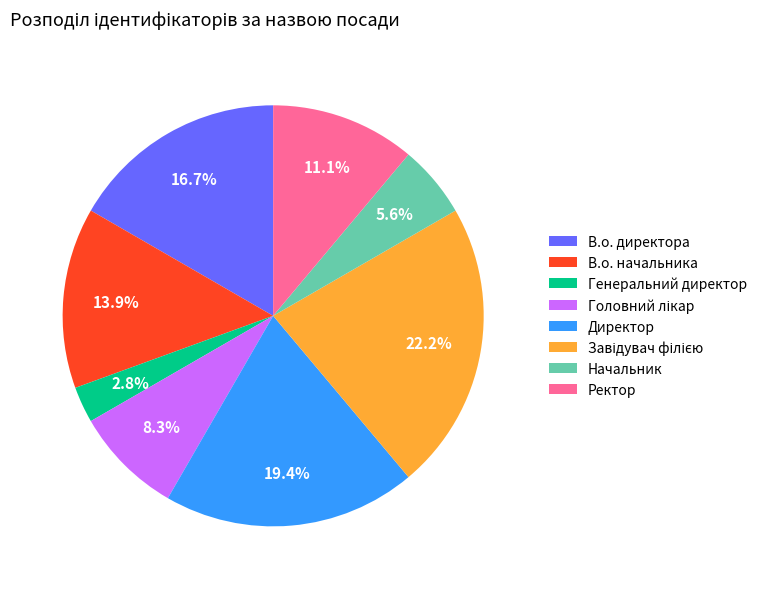

To the nearest percent, what is the average slice percentage?

12%